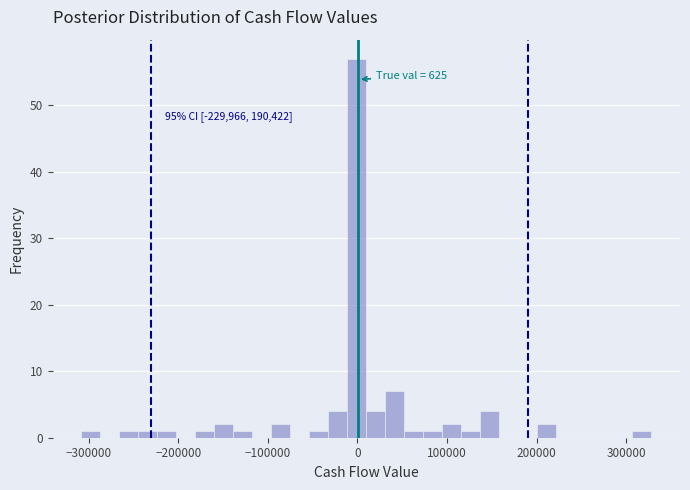

Around what value on the x-axis is the tallest bar? Give the approximate position of its centre, as read against the axis.

0